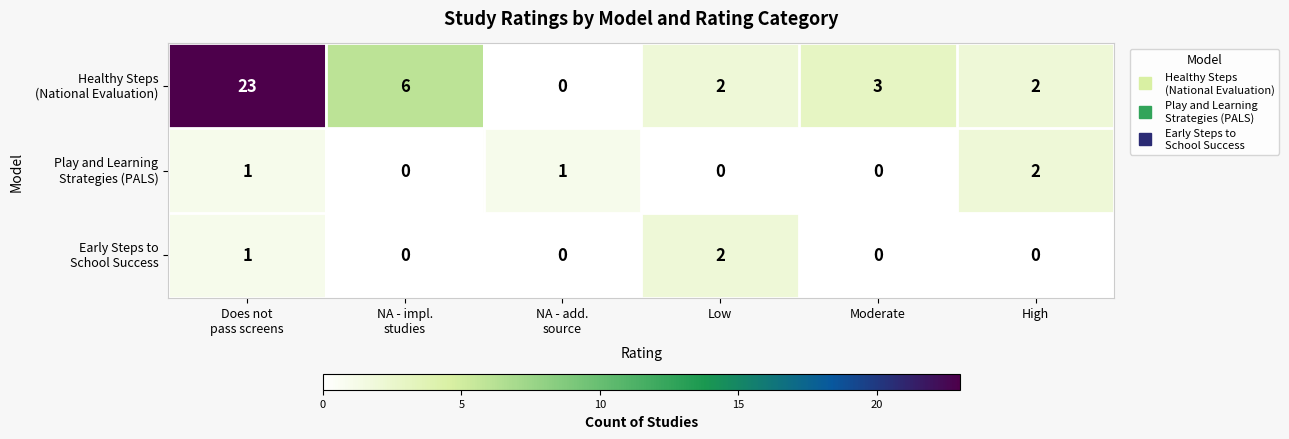

How many series are shown in this chart?

3